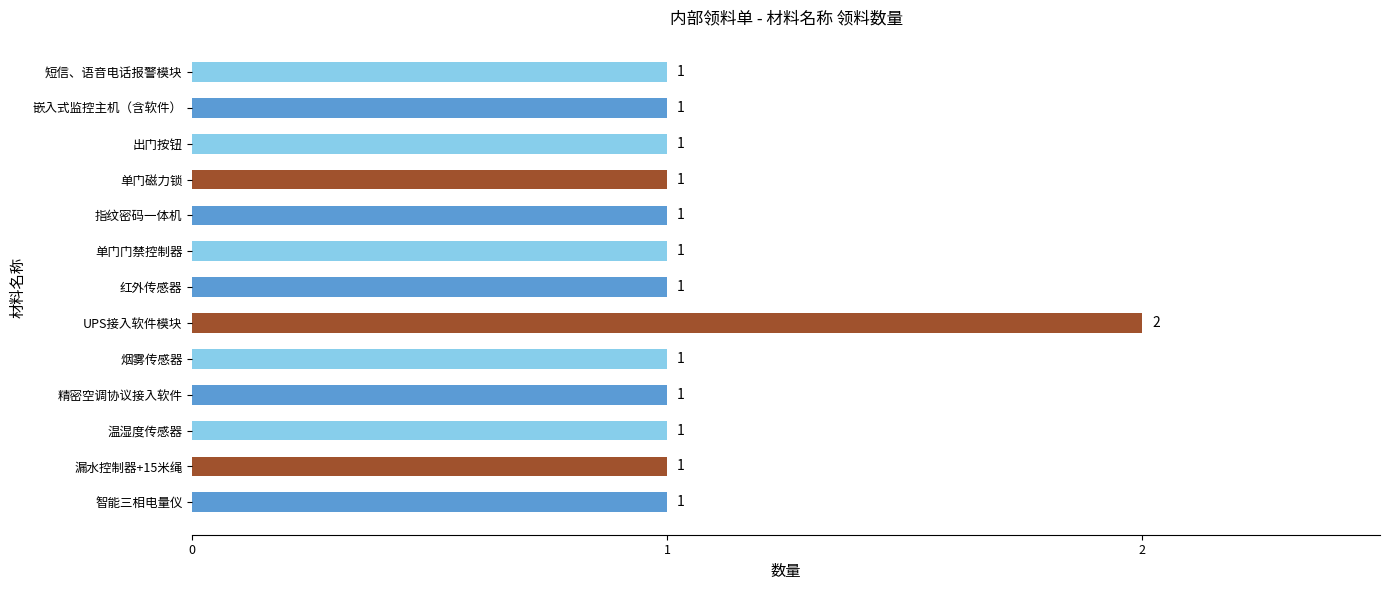

Which label corresponds to the largest value in the chart?

UPS接入软件模块